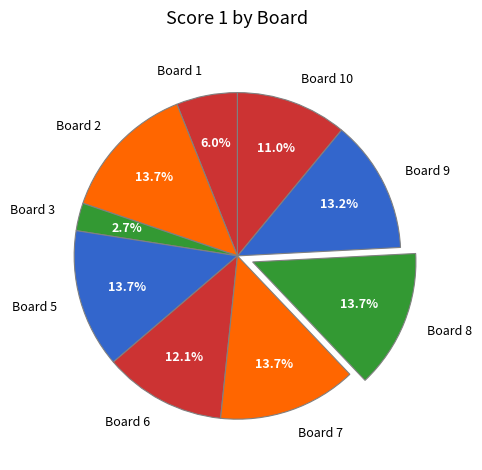

Does Board 5 account for over 50% of the chart?

No